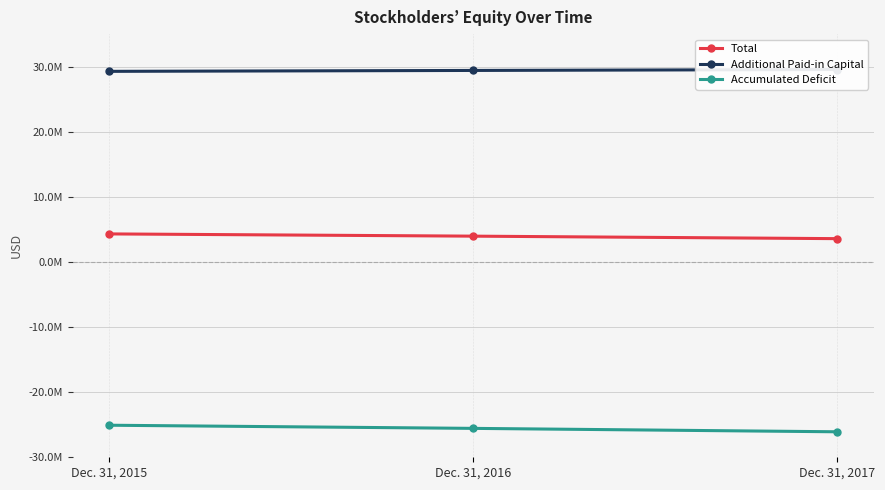

What is the total value across all series at Dec. 31, 2016?

7824850